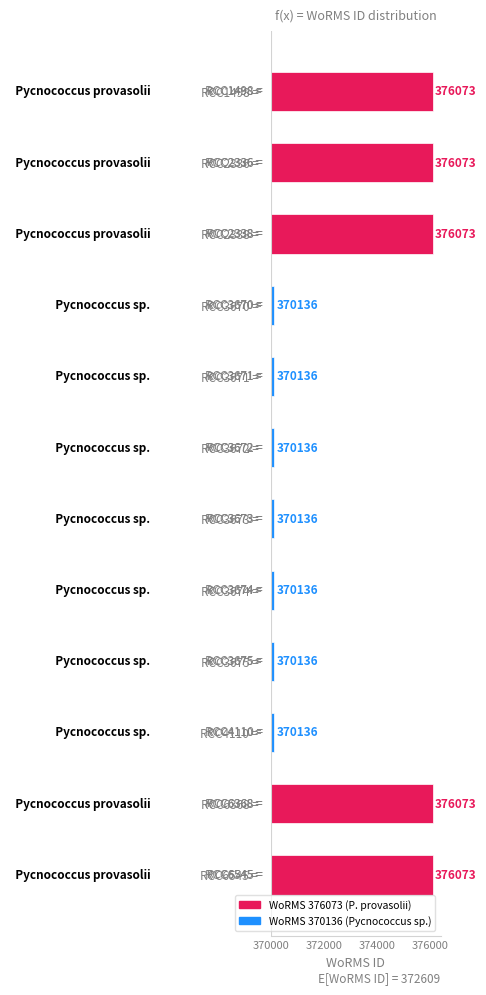

How many values are between 136 and 6073?

12